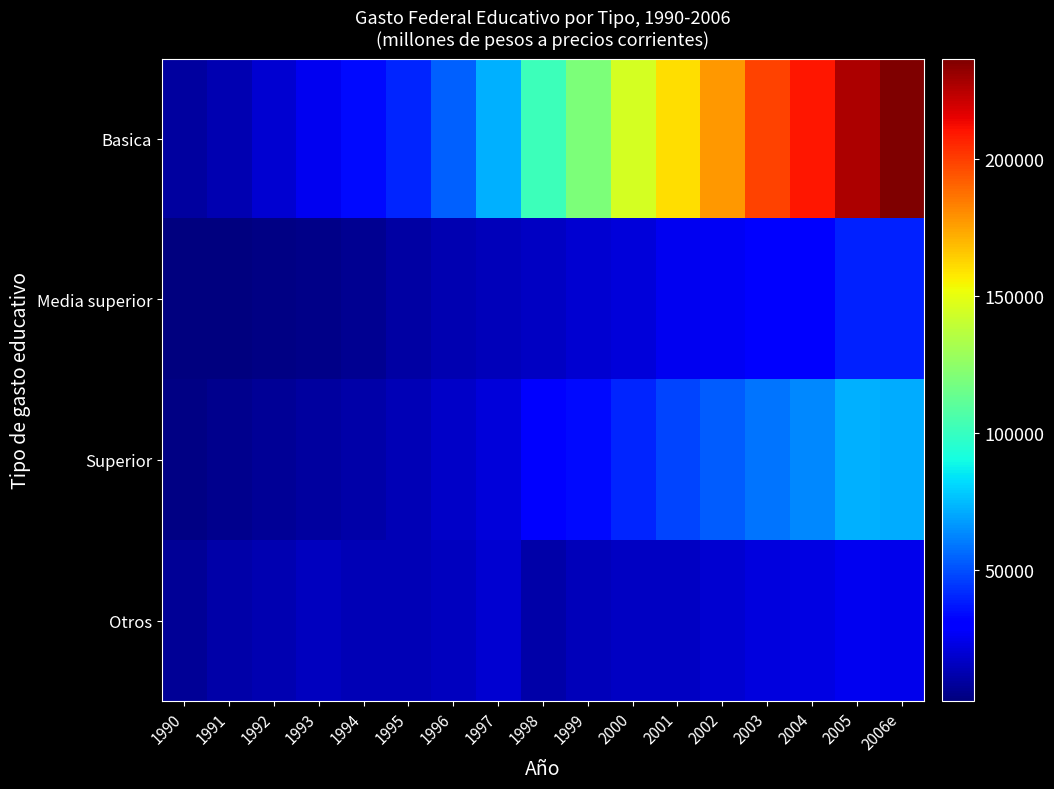

Between 2006e and 2003, which is larger?

2006e